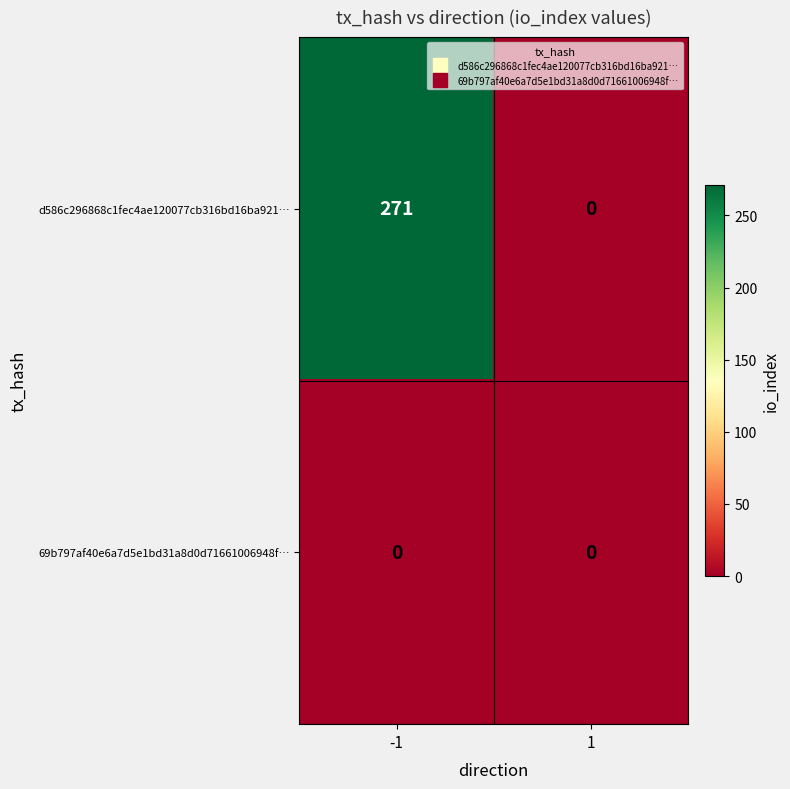

What is the maximum value shown in the chart?

271